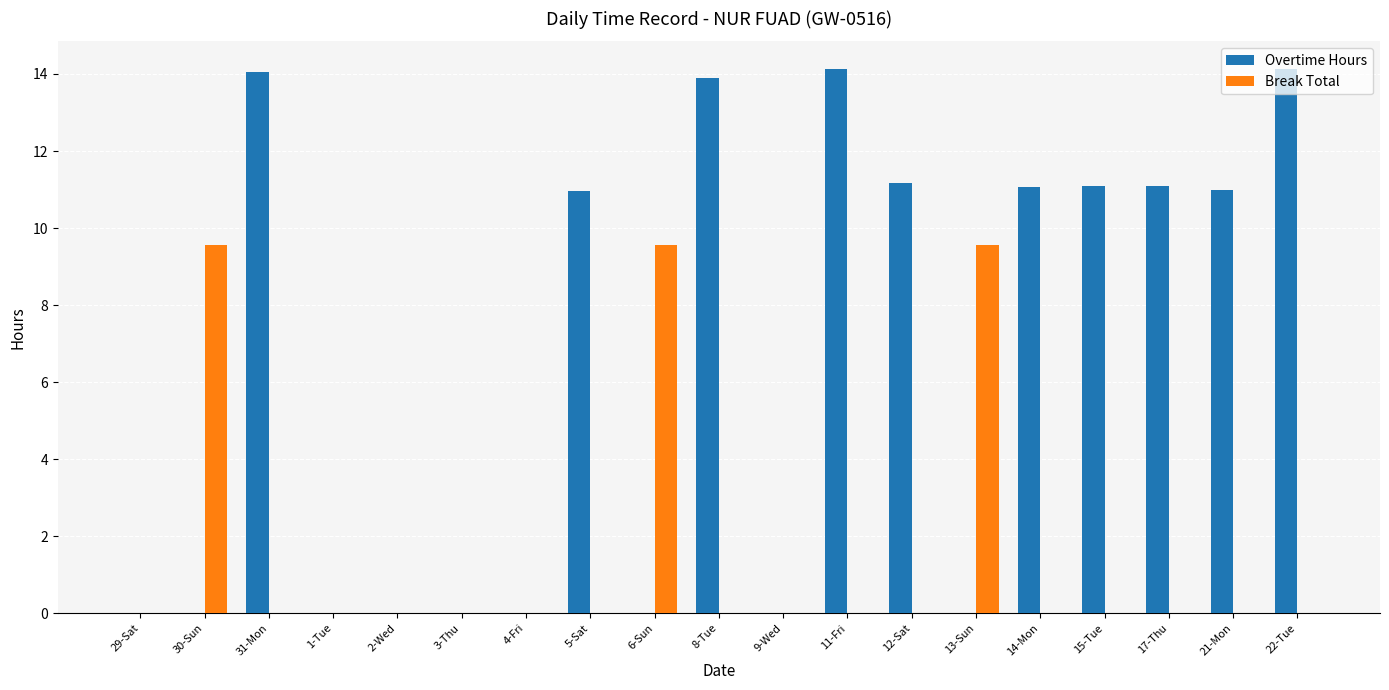

What is the total value across all series at 11-Fri?

14.1